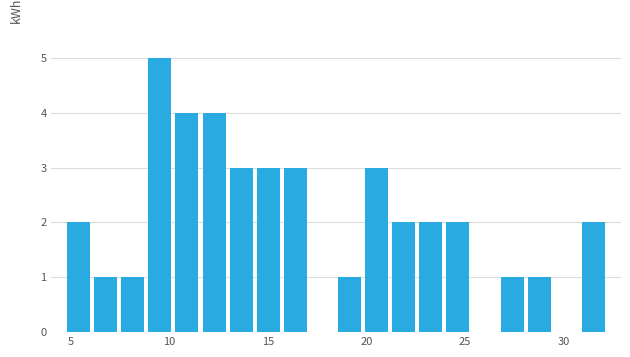

Around what value on the x-axis is the tallest bar? Give the approximate position of its centre, as read against the axis.

9.5